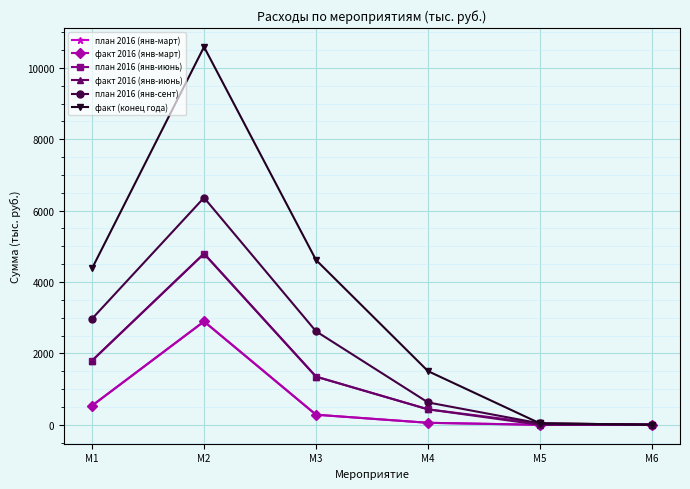

Does the chart have visible grid lines?

Yes